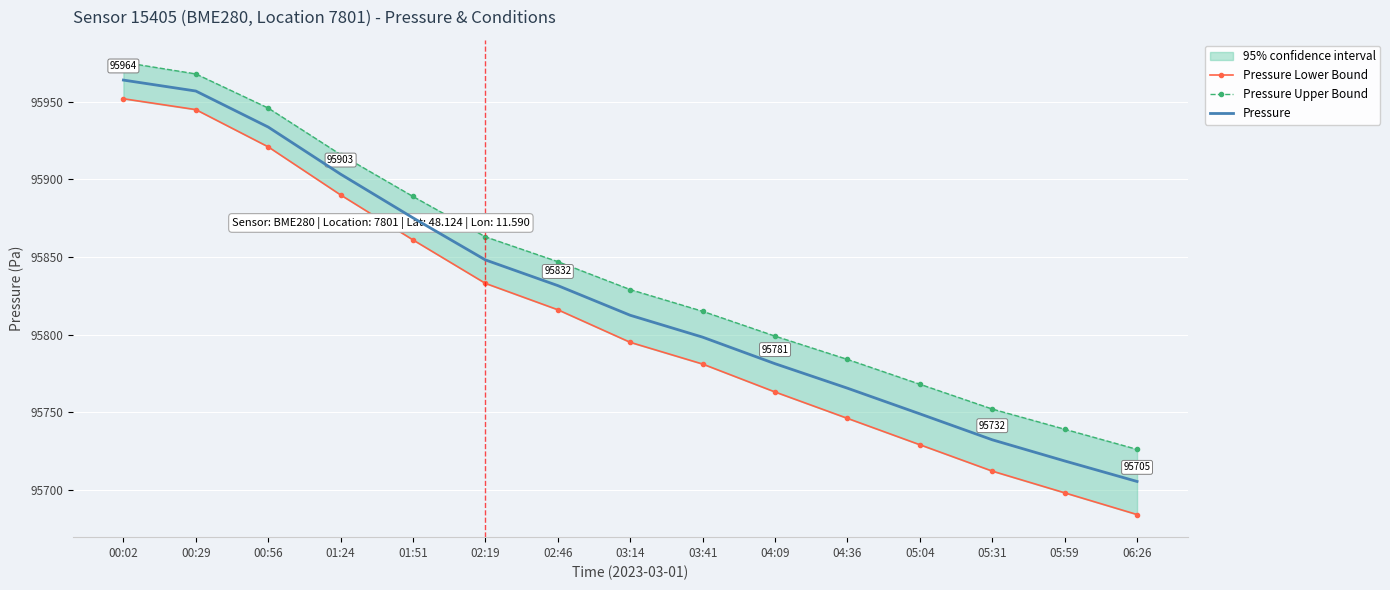

True or false: Pressure and Pressure Lower Bound cross at least once.

False